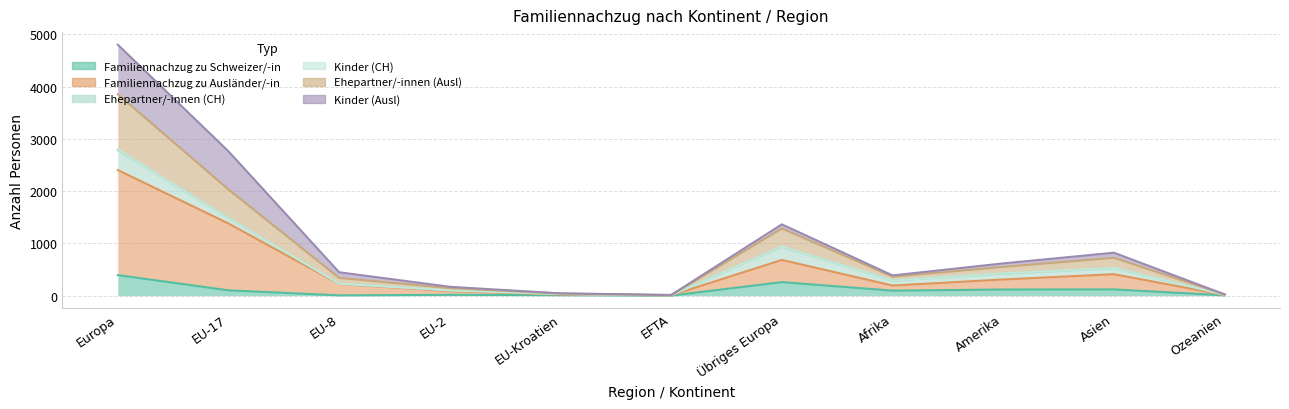

The value of Ehepartner/-innen (Ausl) at EU-8 is 474. True or false?

False